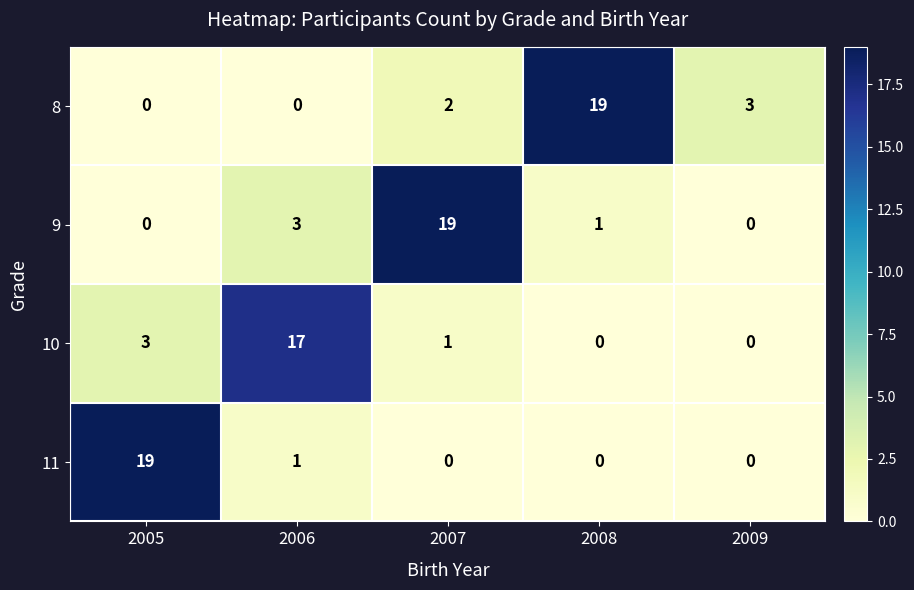

The value of 8 at 2007 is 1. True or false?

False